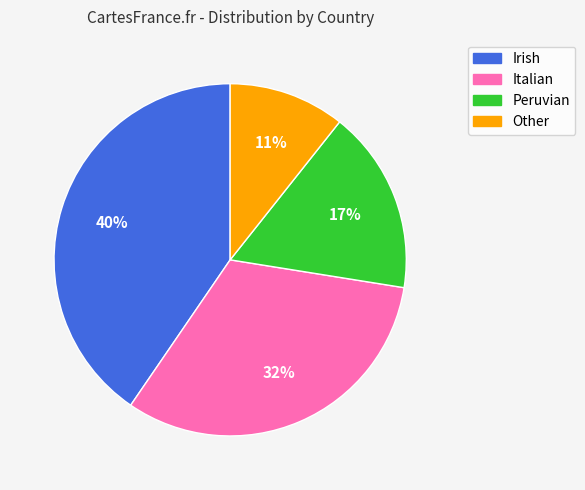

To the nearest percent, what portion does Peruvian represent?

17%